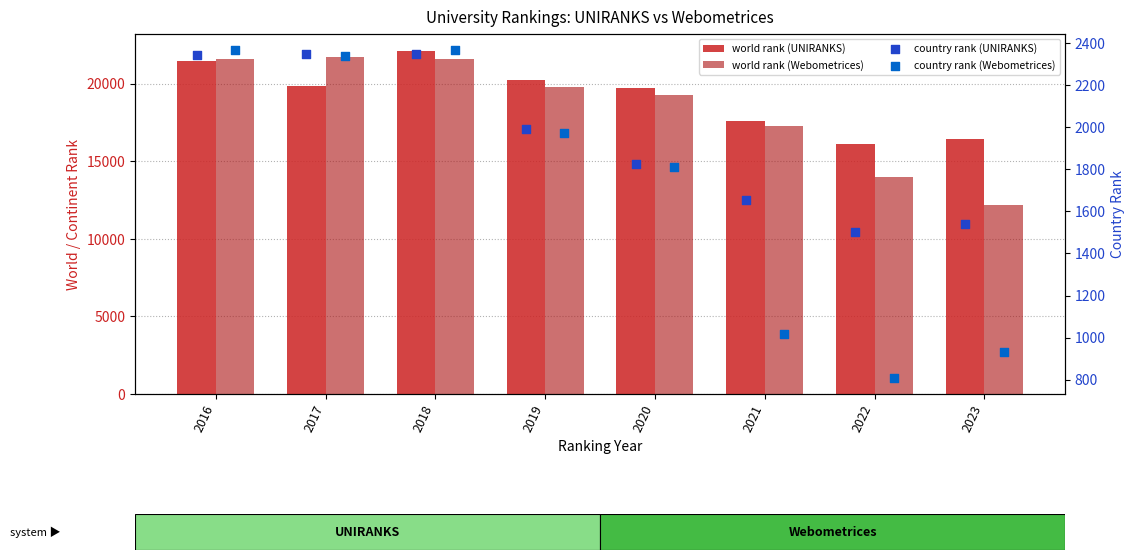

At which category is the sum across all series the highest?

2018